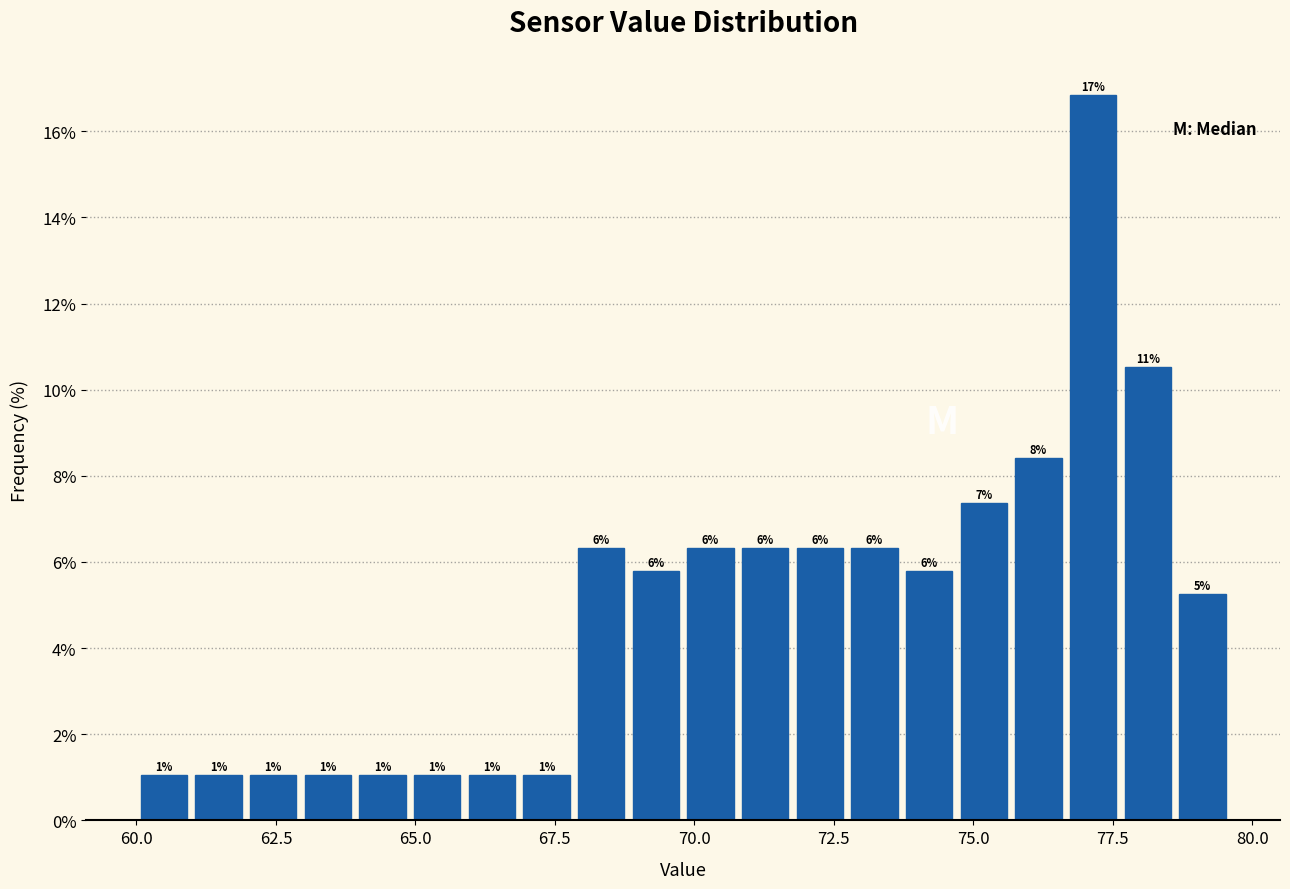

Read against the x-axis, roughly where is the centre of the tallest bar?

77.0